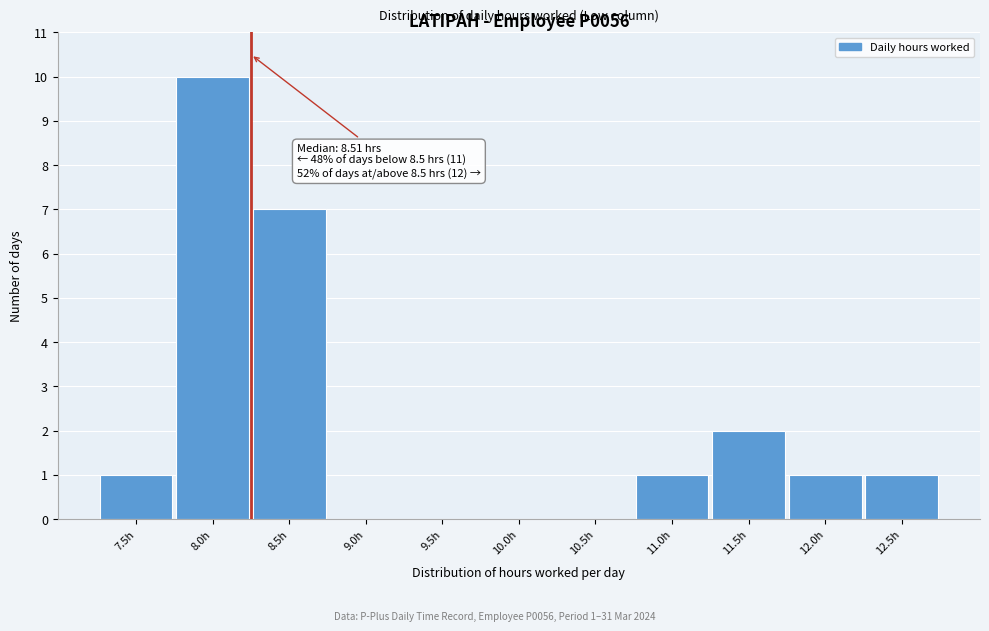

Reading left to right, what are all the values shown in this chart?

7.5h=1	8.0h=10	8.5h=7	9.0h=0	9.5h=0	10.0h=0	10.5h=0	11.0h=1	11.5h=2	12.0h=1	12.5h=1